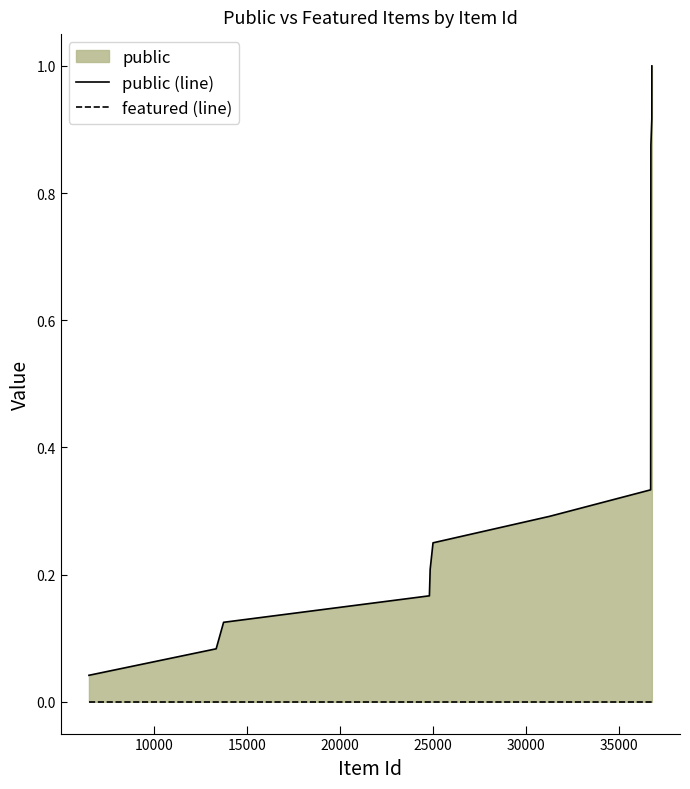

Reading right to left, what are all the values shown in this chart?

public (line): 1.0	1.0	0.9	0.9	0.8	0.8	0.8	0.7	0.7	0.6	0.6	0.5	0.5	0.5	0.4	0.4	0.3	0.3	0.2	0.2	0.2	0.1	0.1	0.0
featured (line): 0.0	0.0	0.0	0.0	0.0	0.0	0.0	0.0	0.0	0.0	0.0	0.0	0.0	0.0	0.0	0.0	0.0	0.0	0.0	0.0	0.0	0.0	0.0	0.0